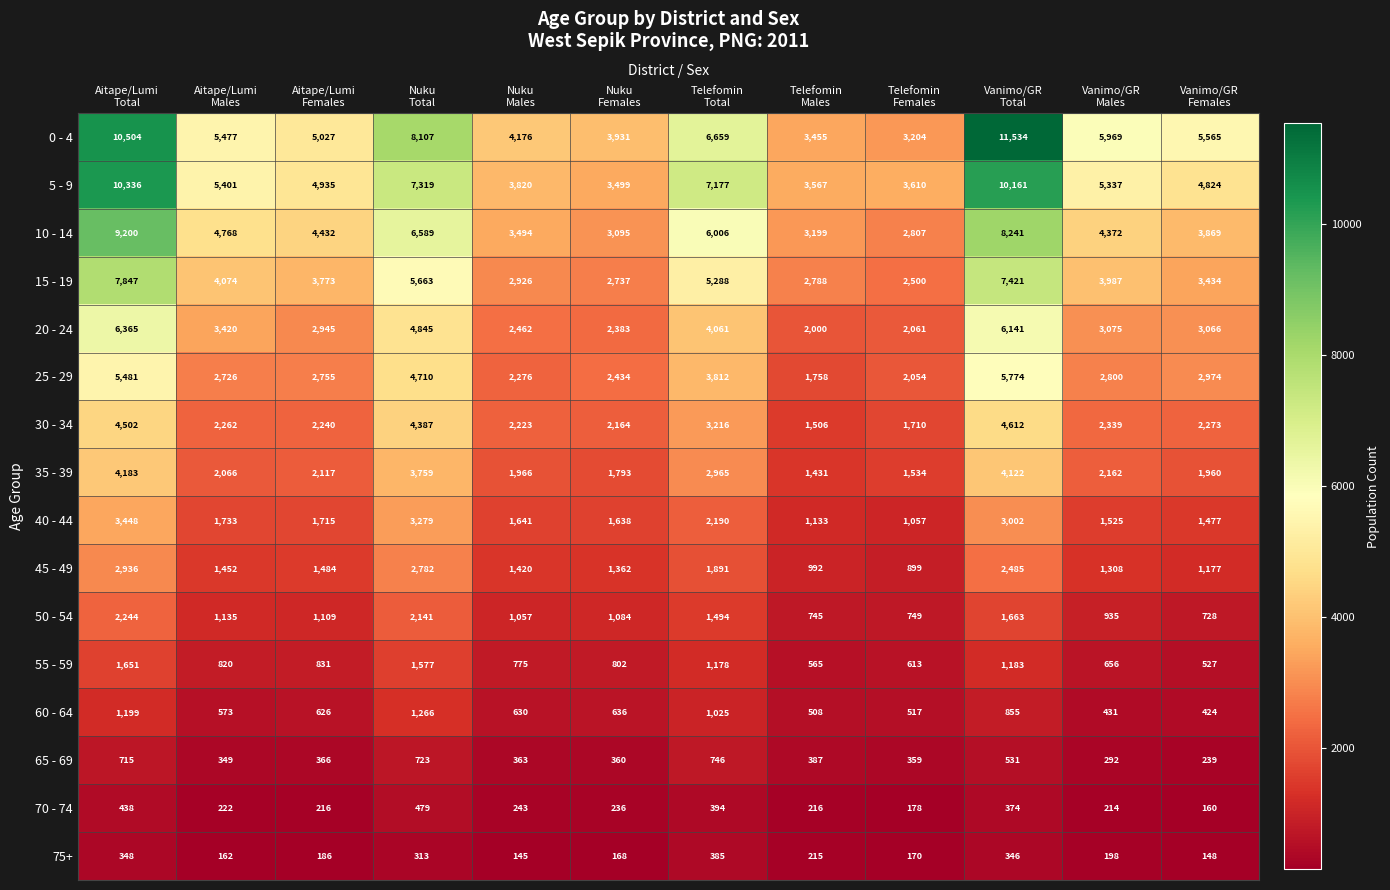

How many values in the 75+ series are below 198?

6